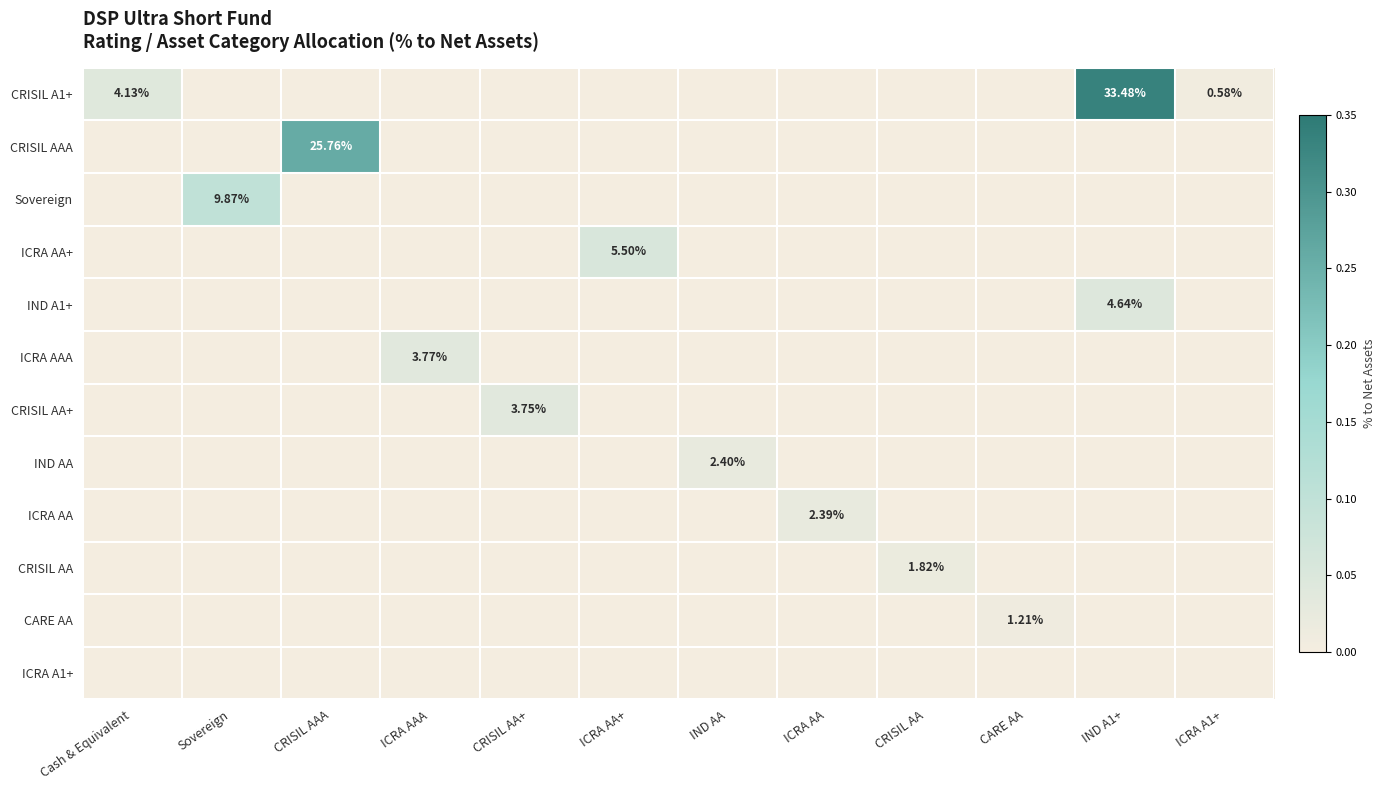

Rank the series at Cash & Equivalent from lowest to highest value.

CRISIL AAA, Sovereign, ICRA AA+, IND A1+, ICRA AAA, CRISIL AA+, IND AA, ICRA AA, CRISIL AA, CARE AA, ICRA A1+, CRISIL A1+